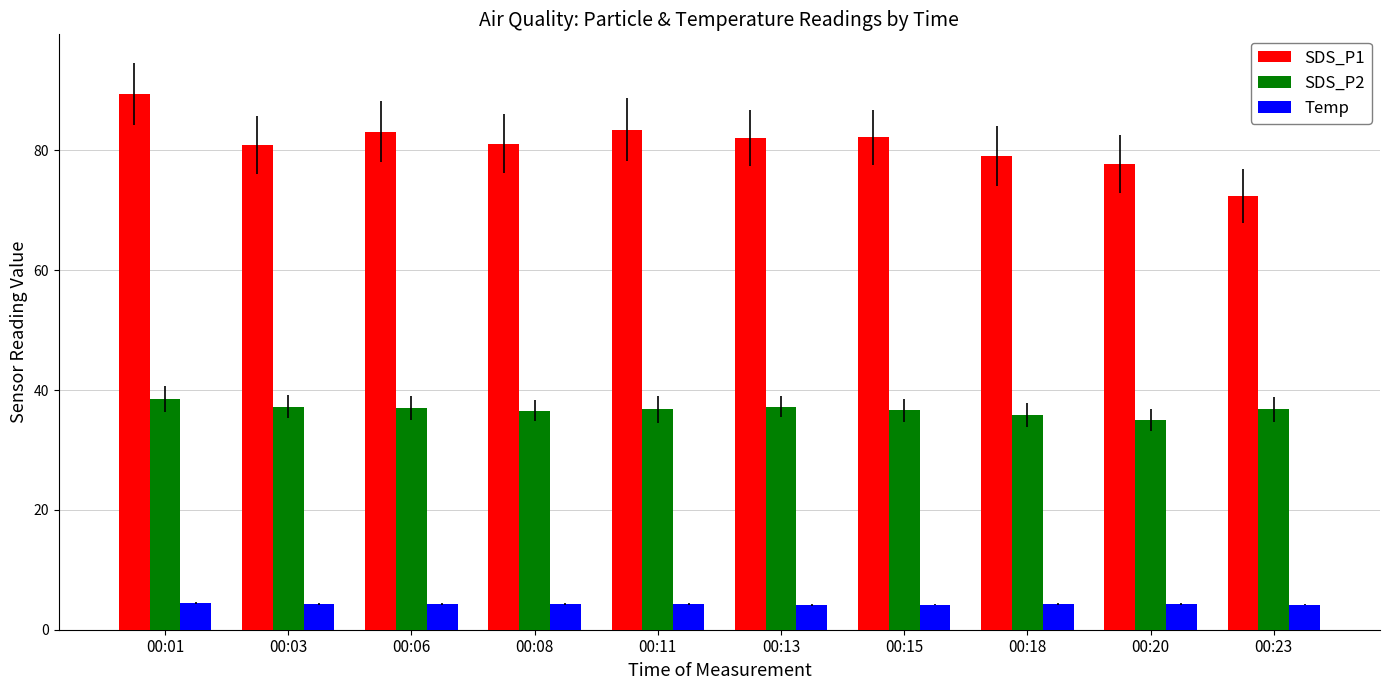

At how many categories does at least one series exceed 28?

10